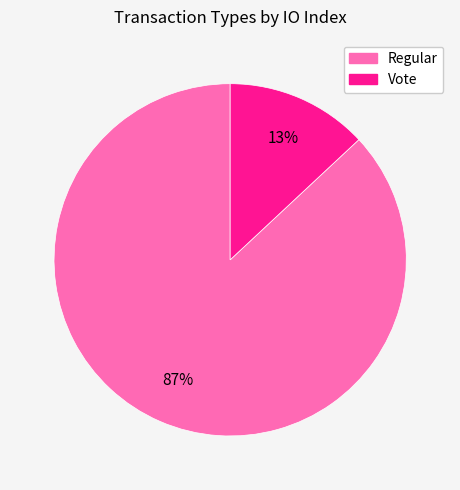

Rank the categories by value from highest to lowest.

Regular, Vote